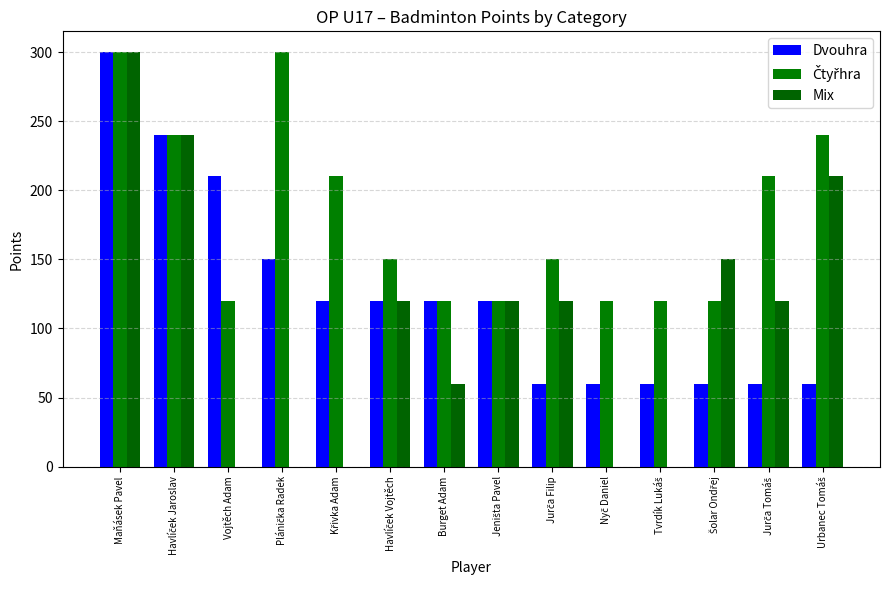

How many groups of bars are there?

14